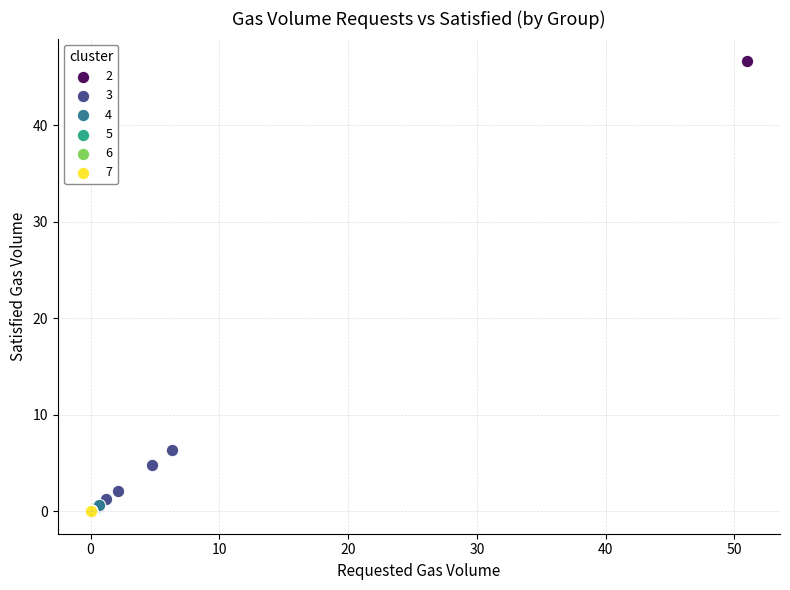

Which series reaches the maximum Y coordinate?

2